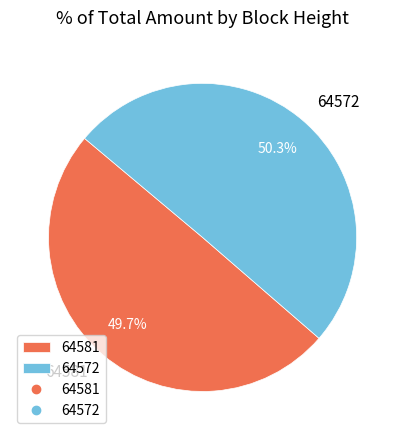

How many segments does this pie chart have?

2